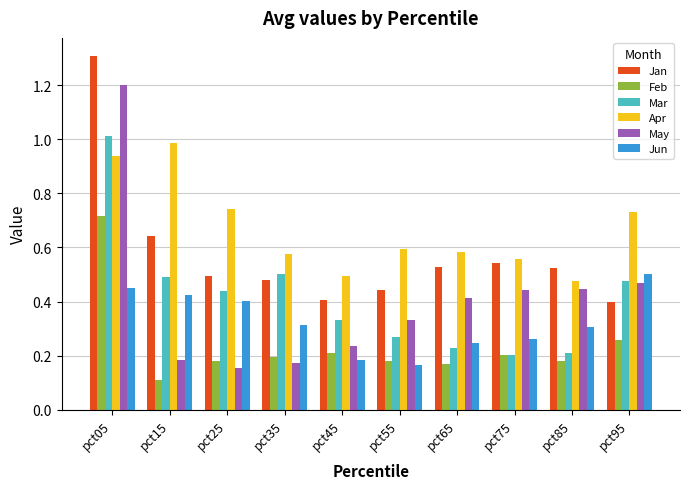

What is the total value across all series at pct85?

2.1